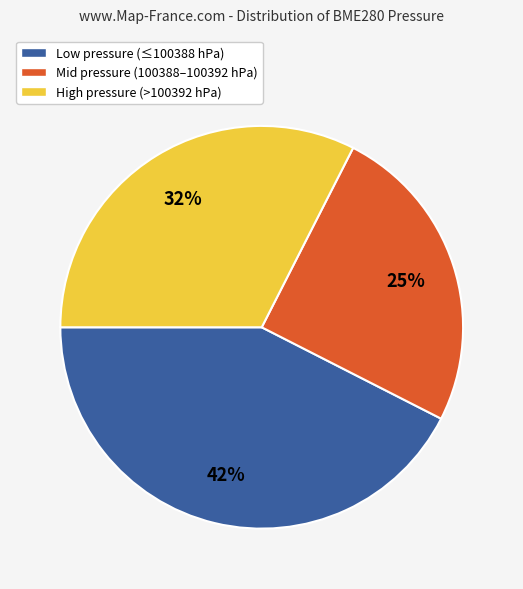

Which has a higher value, Low pressure (≤100388 hPa) or High pressure (>100392 hPa)?

Low pressure (≤100388 hPa)